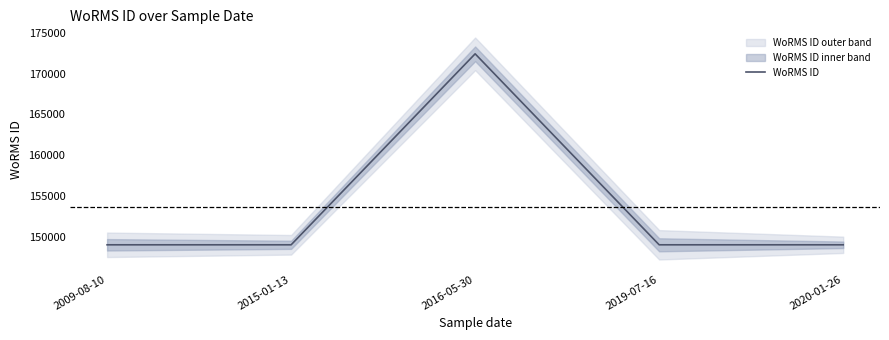

How many data points does each series have?

5